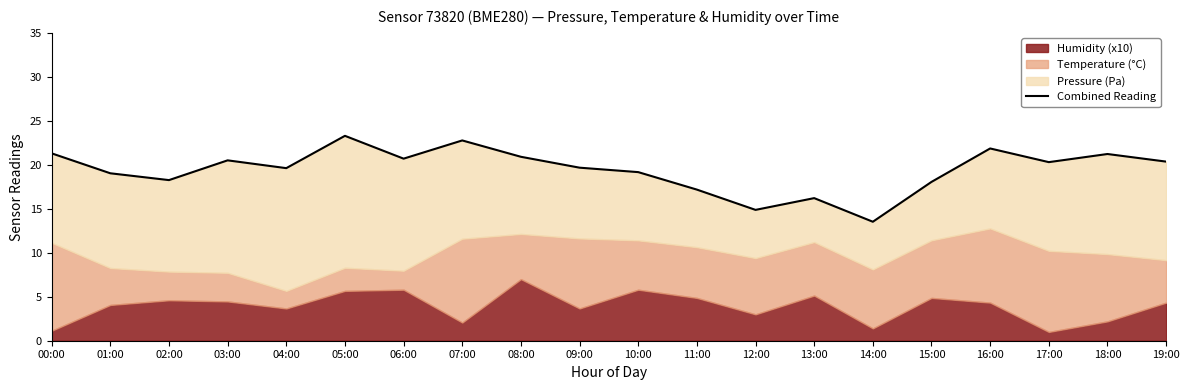

What is the minimum value shown in the chart?

13.5